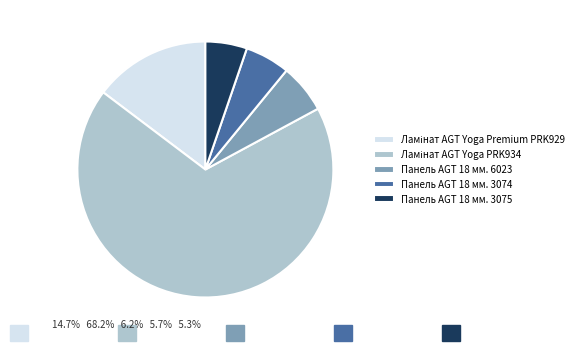

True or false: Панель AGT 18 мм. 3074 accounts for 19% of the total.

False